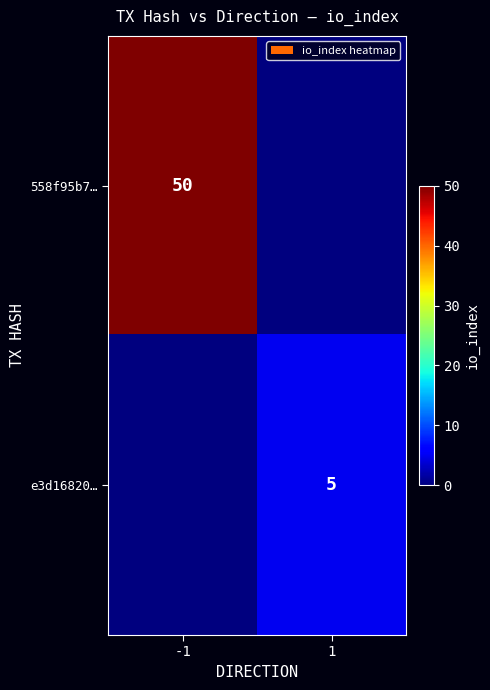

Is it true that 558f95b7… equals 80 at -1?

False